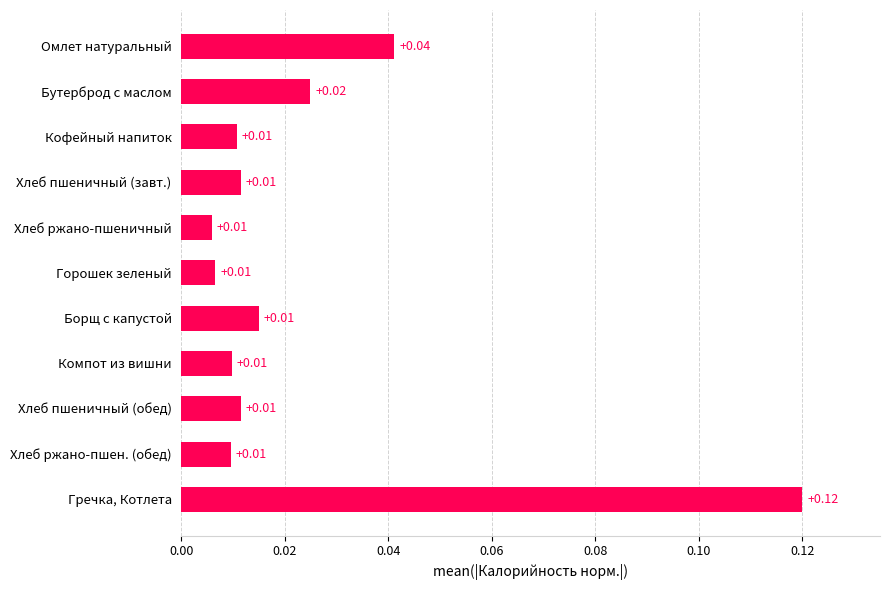

Which label corresponds to the largest value in the chart?

Гречка, Котлета